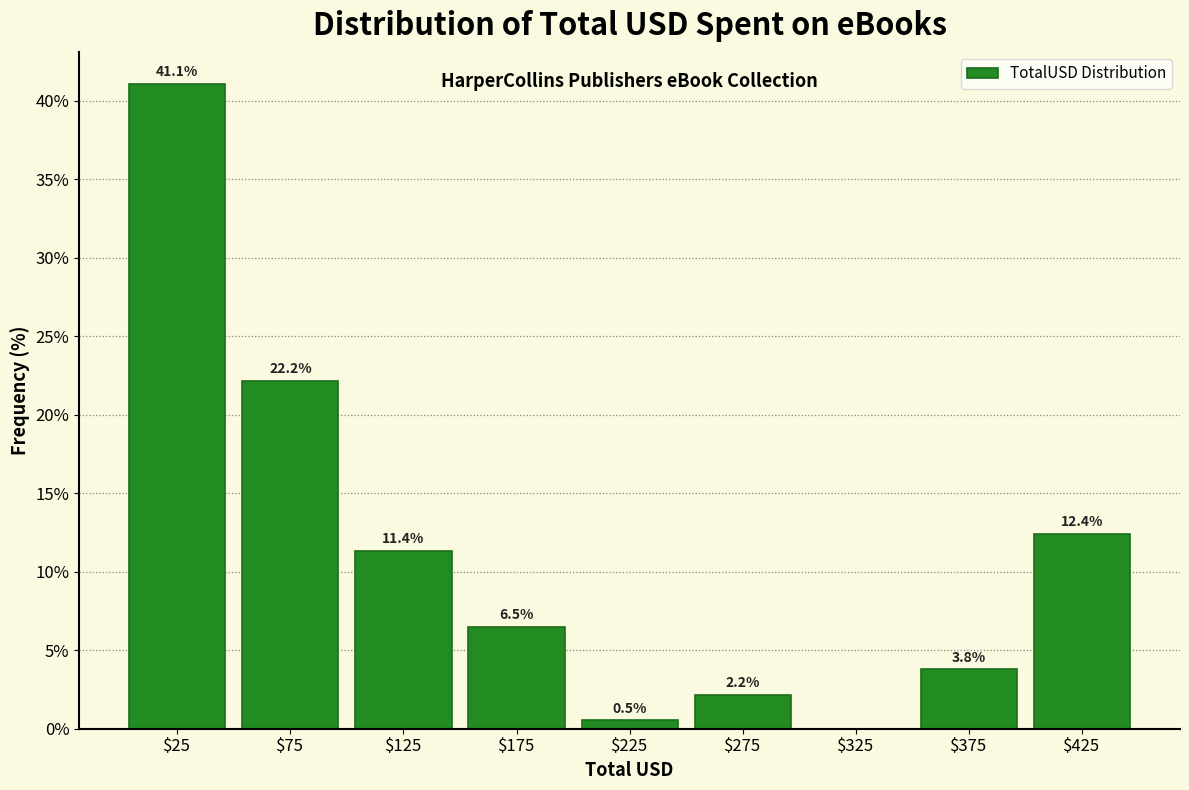

Which range on the x-axis has the tallest bar?

0 to 50